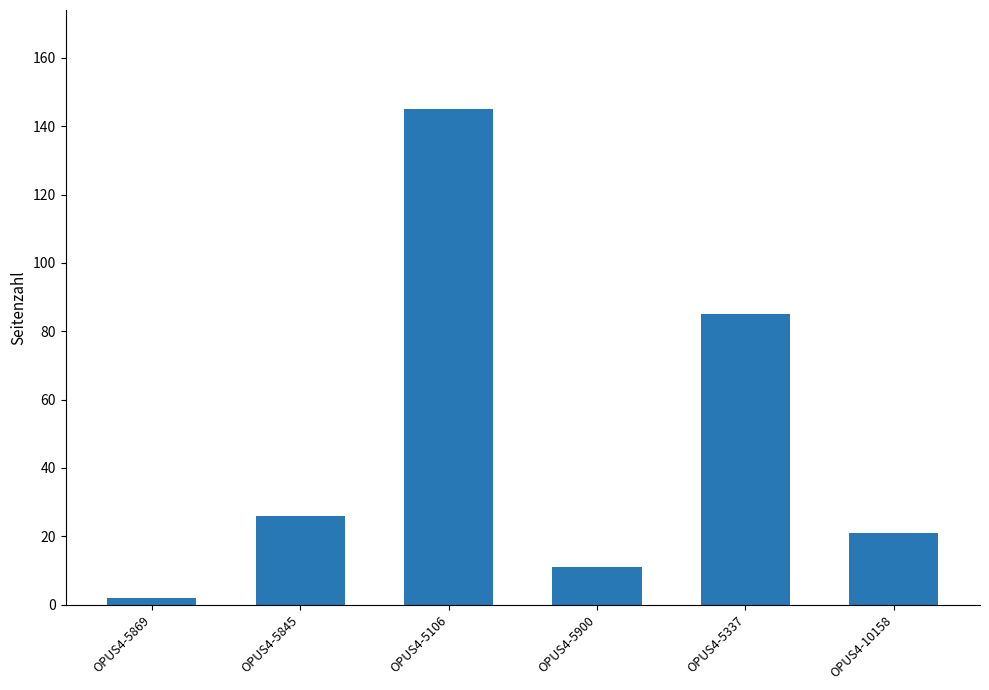

List the labels in order of value, largest first.

OPUS4-5106, OPUS4-5337, OPUS4-5845, OPUS4-10158, OPUS4-5900, OPUS4-5869